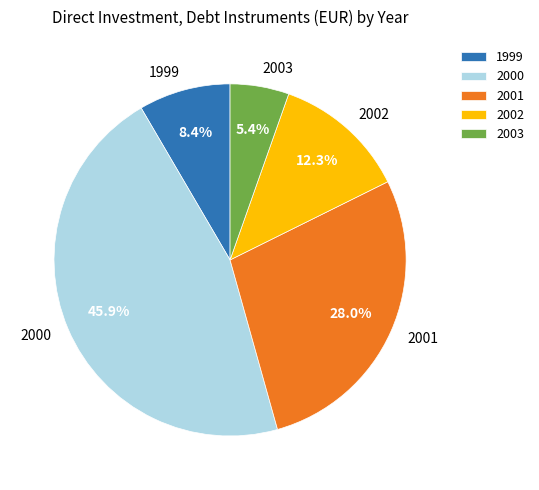

Is it true that 2001 is 28% of the pie?

True